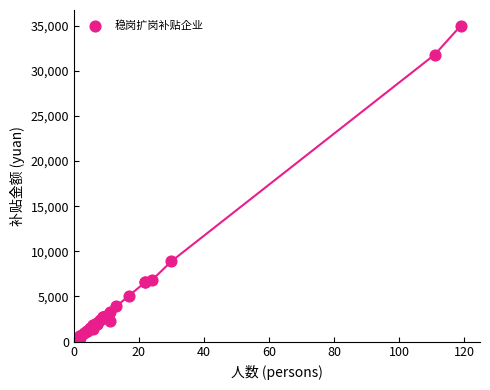

What Y value in the scatter plot is closest to 17650?

8900